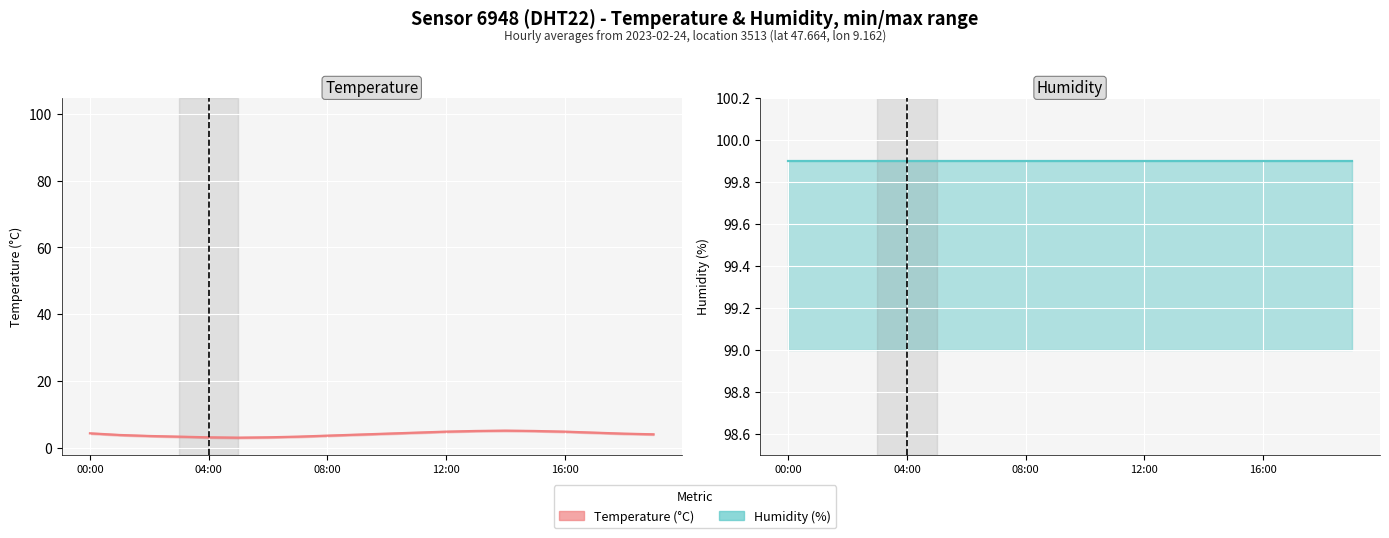

What is the lowest value of the Humidity (%) series?

99.9